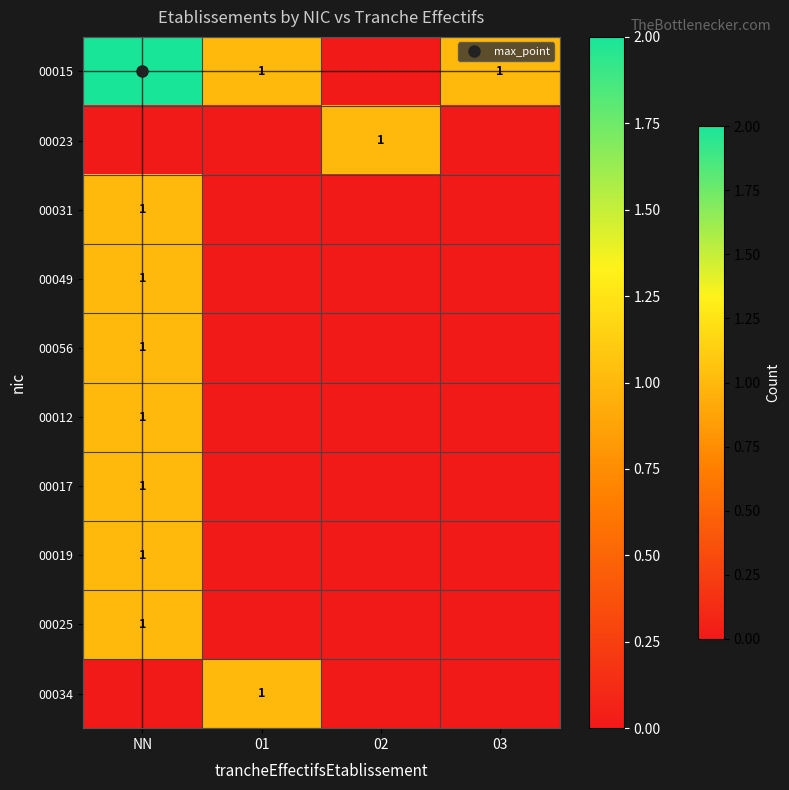

Rank the categories by 00049 value from lowest to highest.

01, 02, 03, NN